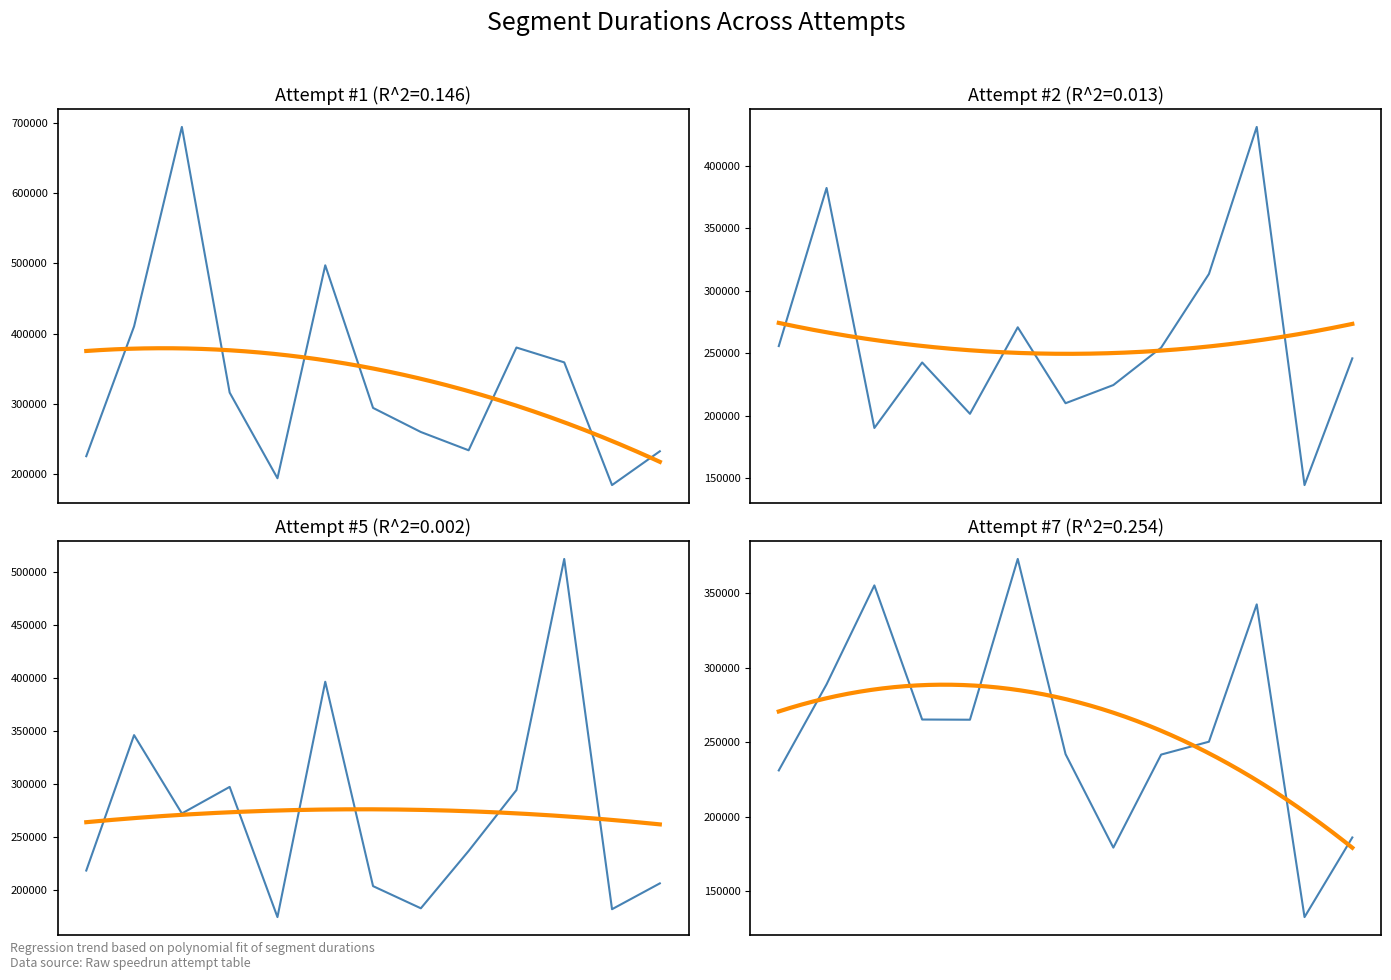

Rank the categories by Attempt #1 value from lowest to highest.

11, 4, 0, 12, 8, 7, 6, 3, 10, 9, 1, 5, 2